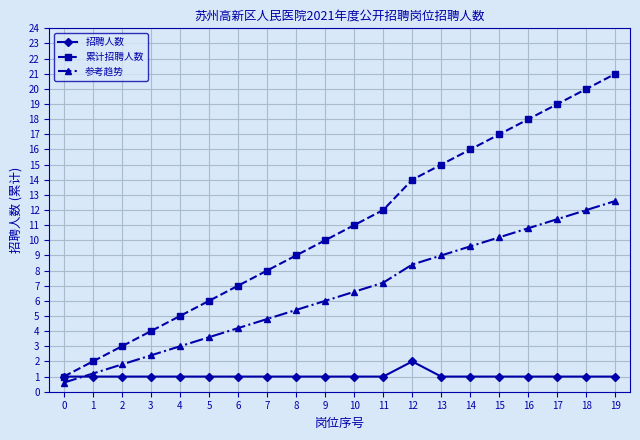

Is it true that 参考趋势 equals 2.3 at 7?

False